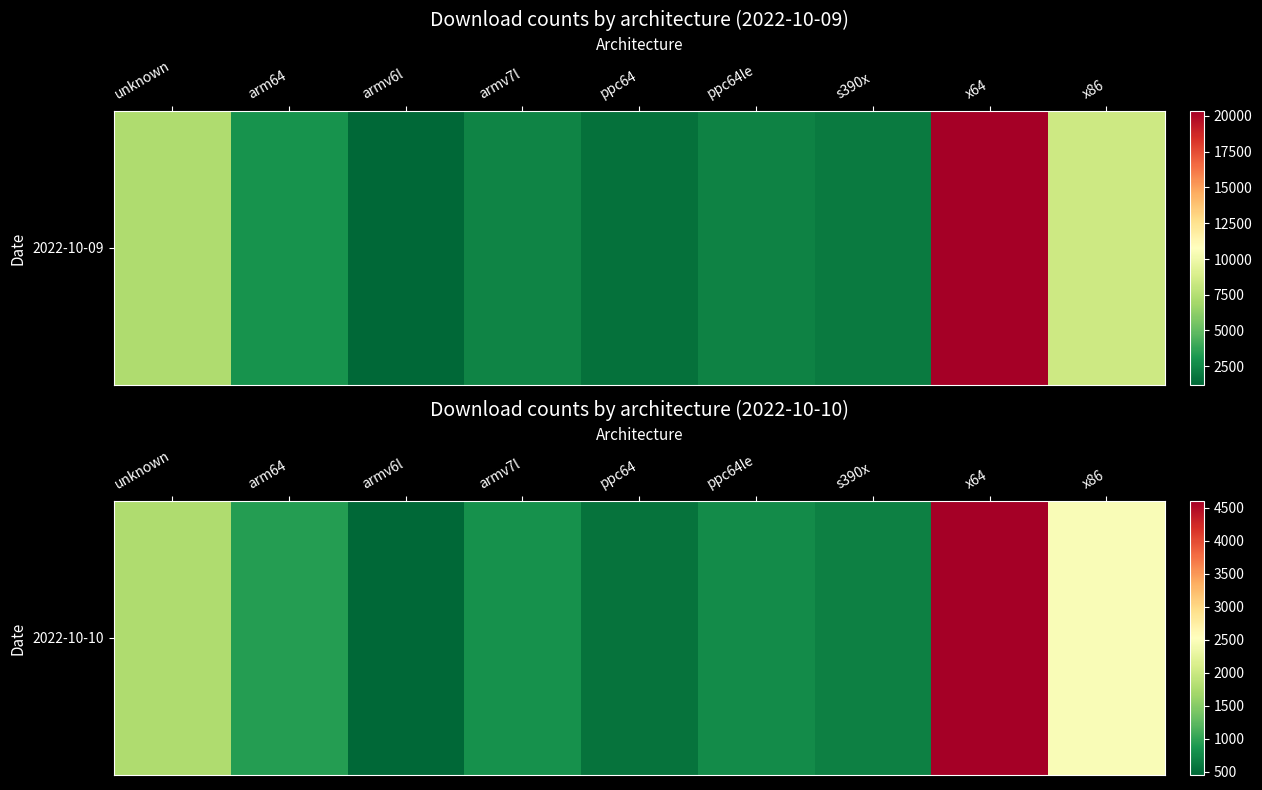

What is the ratio of the value at s390x to the value at arm64?

0.7